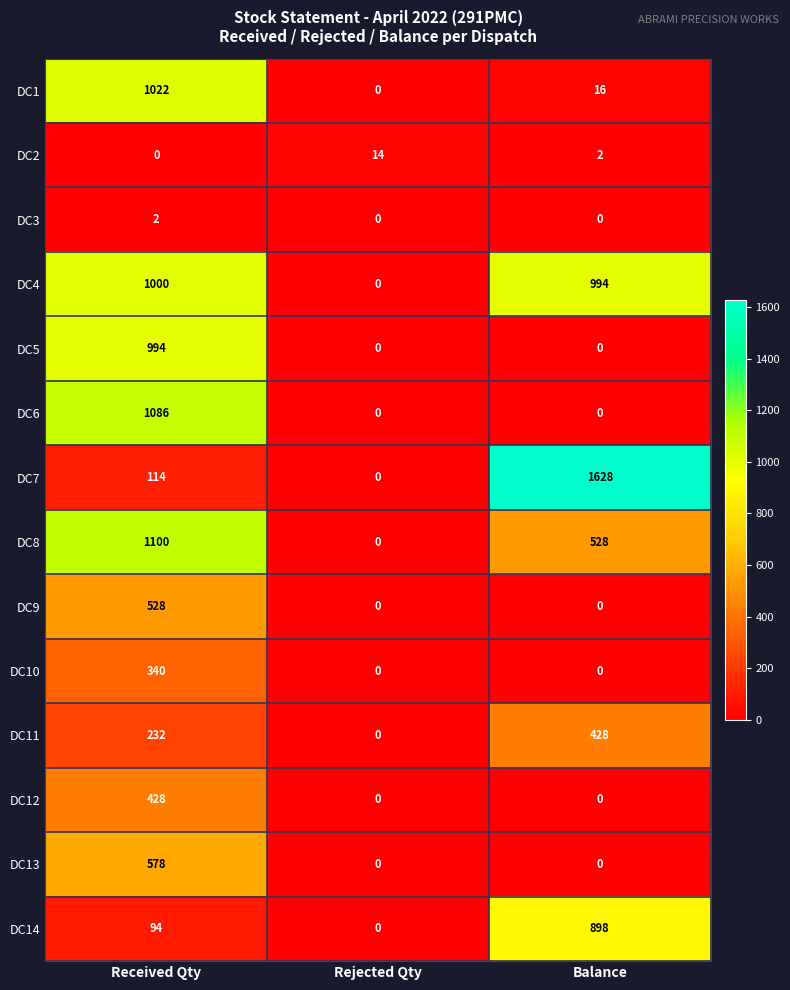

Which label corresponds to the largest value in the chart?

Balance